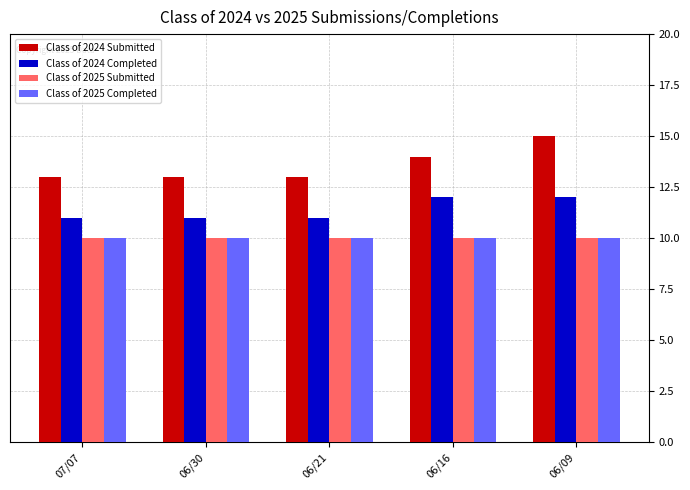

At which category is the sum across all series the highest?

06/09